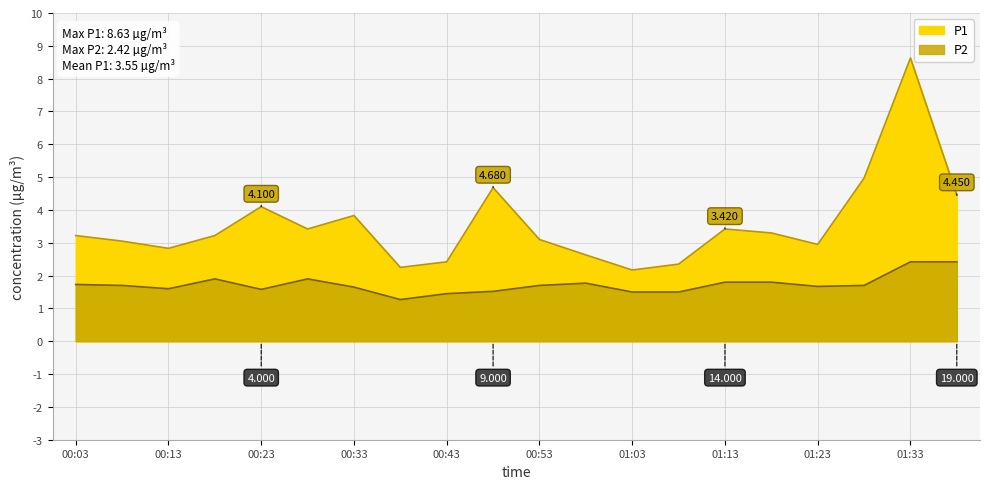

What is the value of the P2 point at the 7th from the left?

1.6